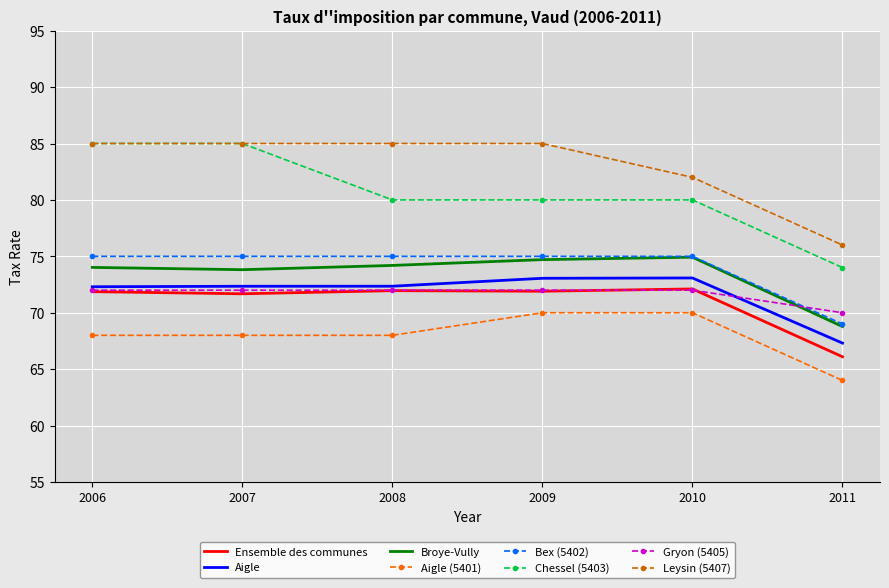

Is the value of Bex (5402) at 2008 greater than the value of Chessel (5403) at 2006?

No